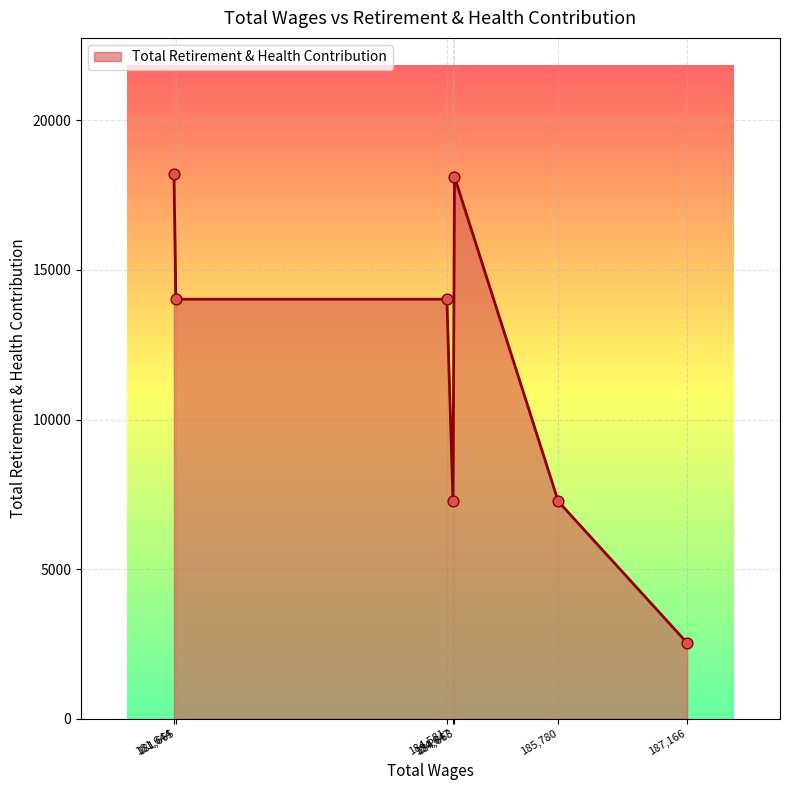

What is the maximum value shown in the chart?

18200